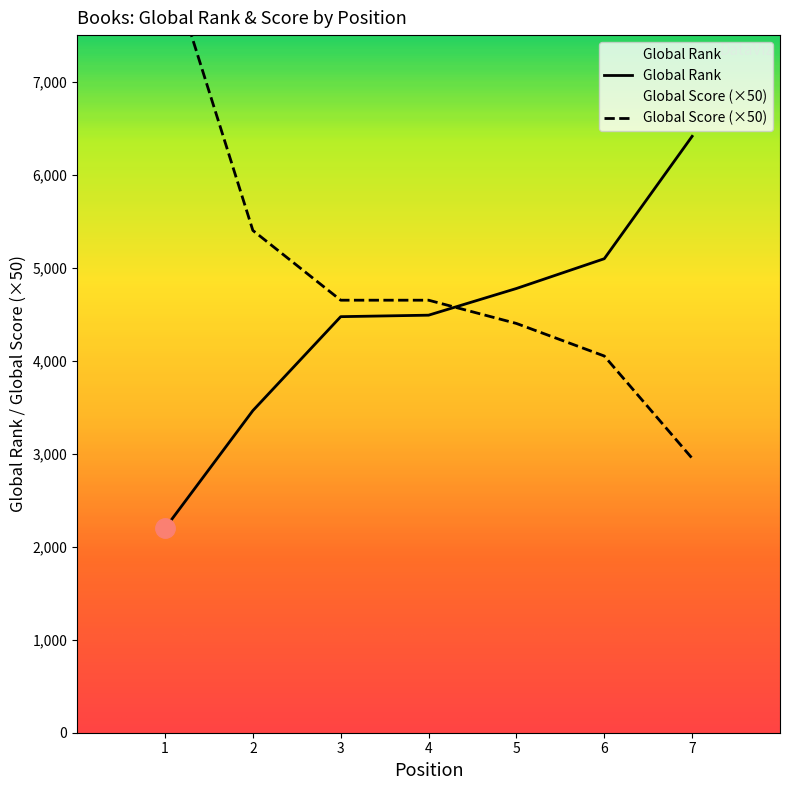

Which series has the largest total across all categories?

Global Score